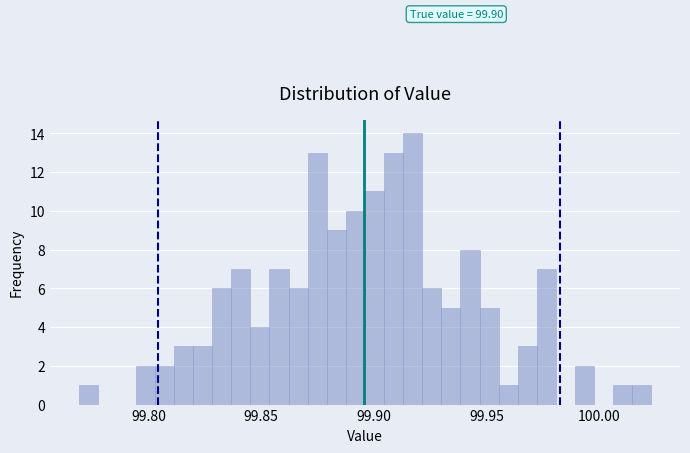

Read against the x-axis, roughly where is the centre of the tallest bar?

99.915